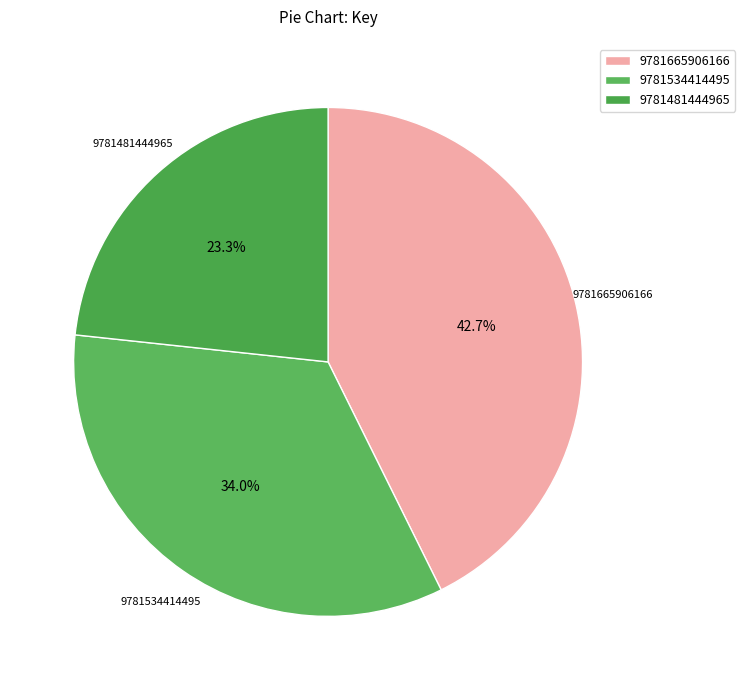

Does 9781481444965 account for over 50% of the chart?

No